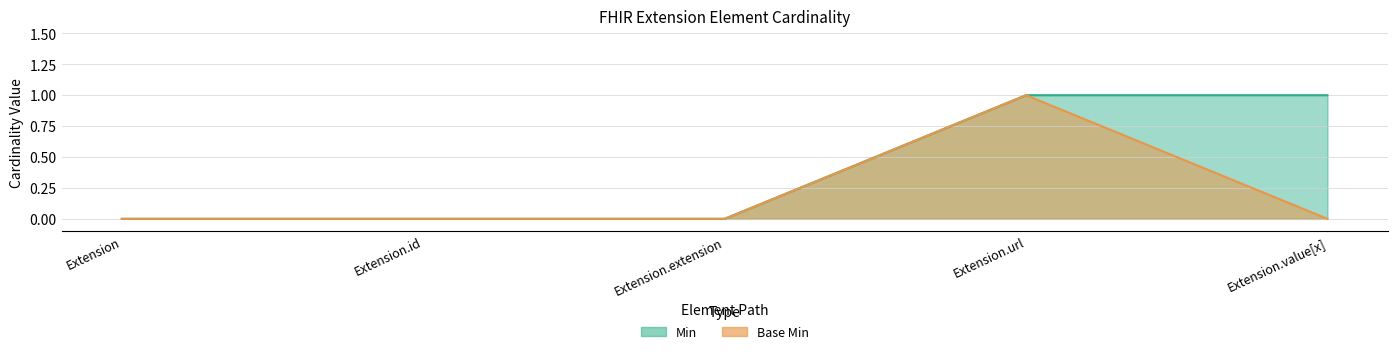

What is the greatest value displayed?

1